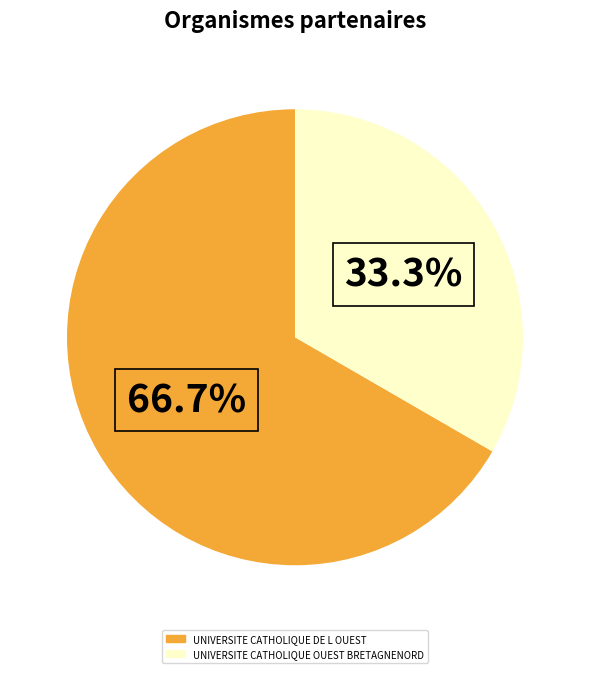

Which has a higher value, UNIVERSITE CATHOLIQUE DE L OUEST or UNIVERSITE CATHOLIQUE OUEST BRETAGNENORD?

UNIVERSITE CATHOLIQUE DE L OUEST